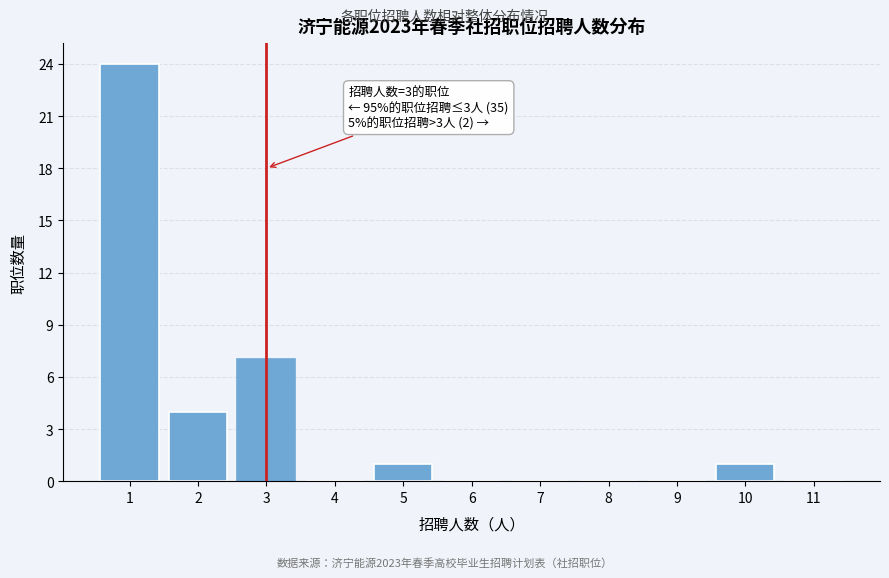

Reading left to right, transcribe all the data shown in this chart.

1=24	2=4	3=7	4=0	5=1	6=0	7=0	8=0	9=0	10=1	11=0